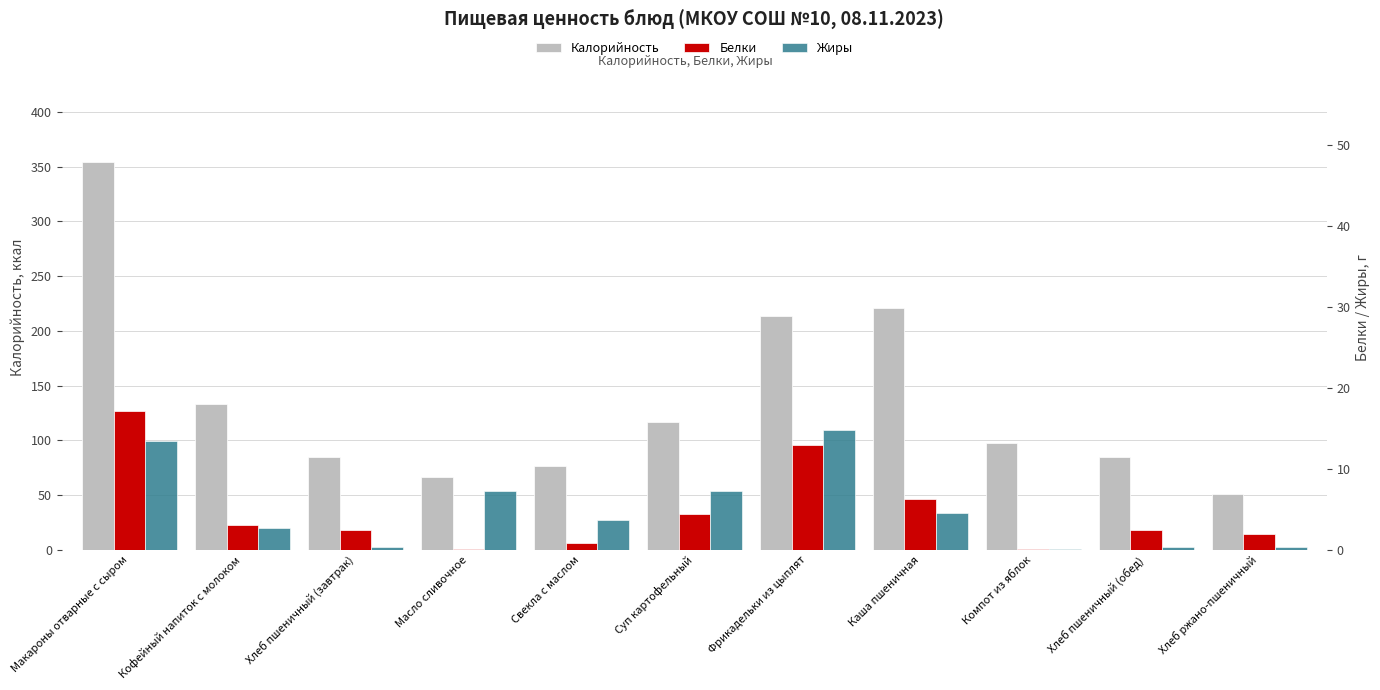

Is it true that Белки equals 12.9 at Фрикадельки из цыплят?

True